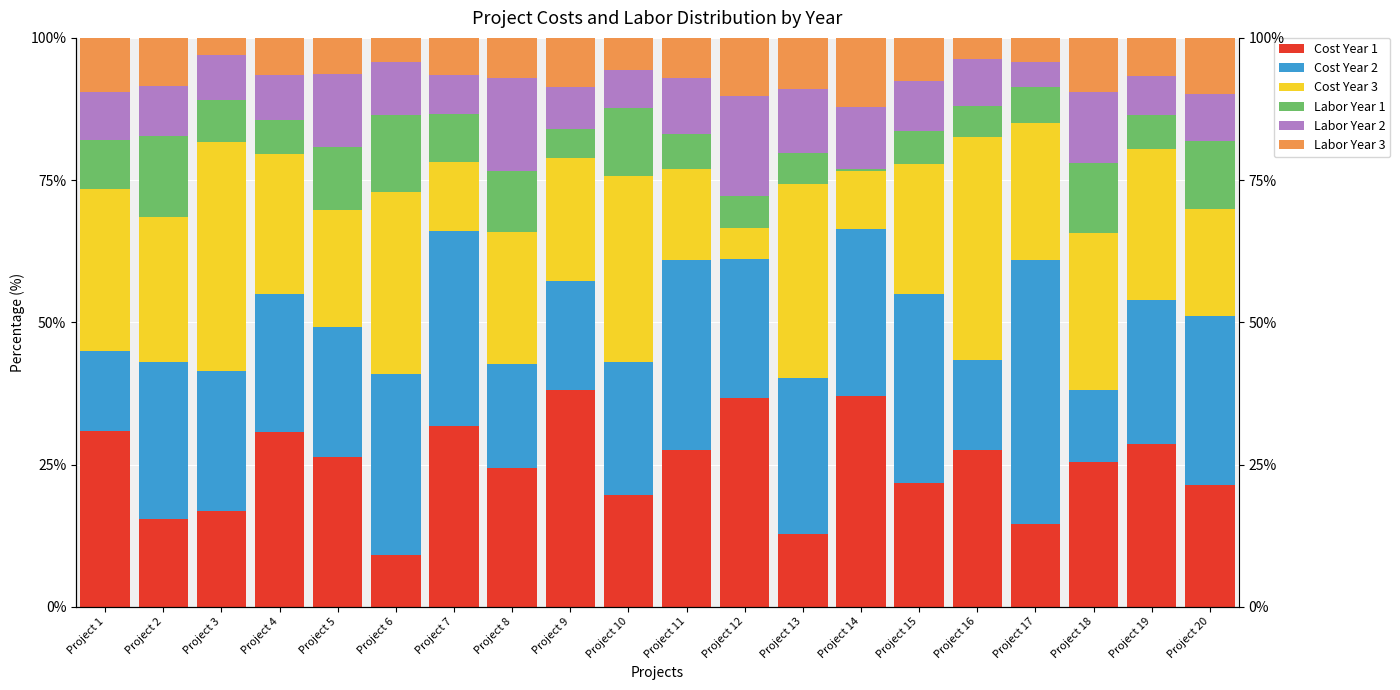

What is the highest value of the Labor Year 2 series?

17.5